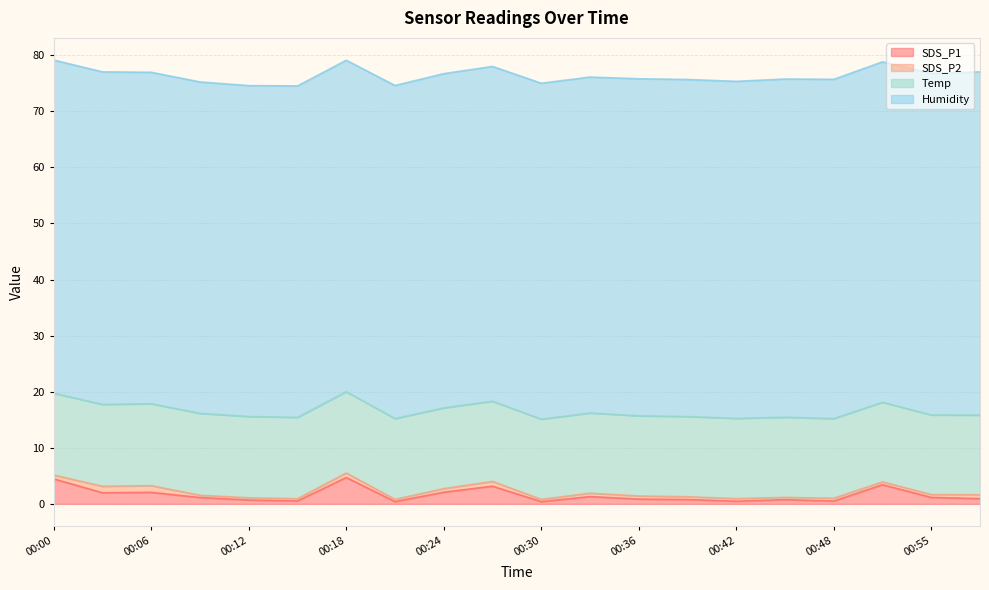

How many interior local valleys does the Humidity series have?

1